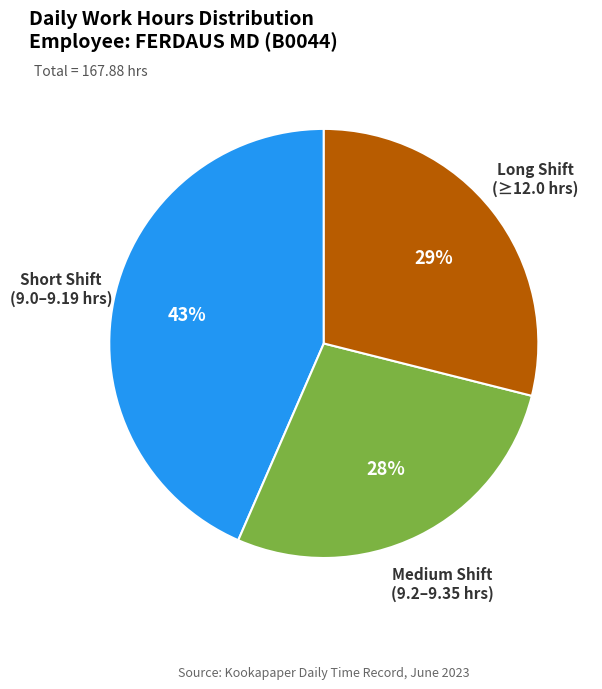

True or false: Medium Shift (9.2–9.35 hrs) accounts for 23% of the total.

False